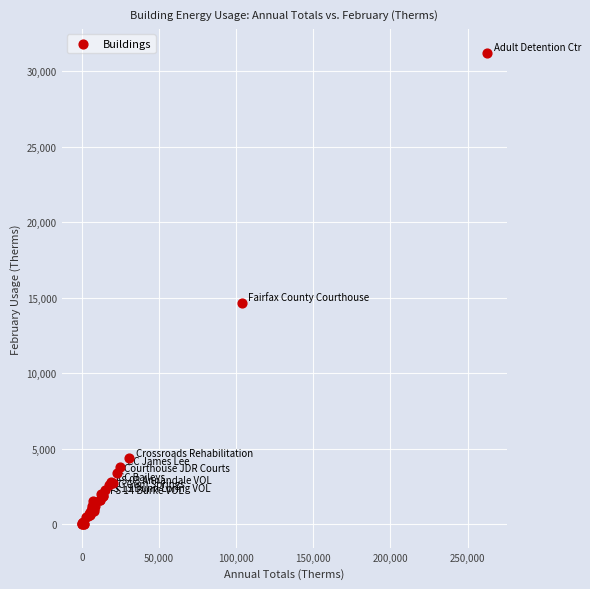

What Y value in the scatter plot is closest to 15616?

14651.3